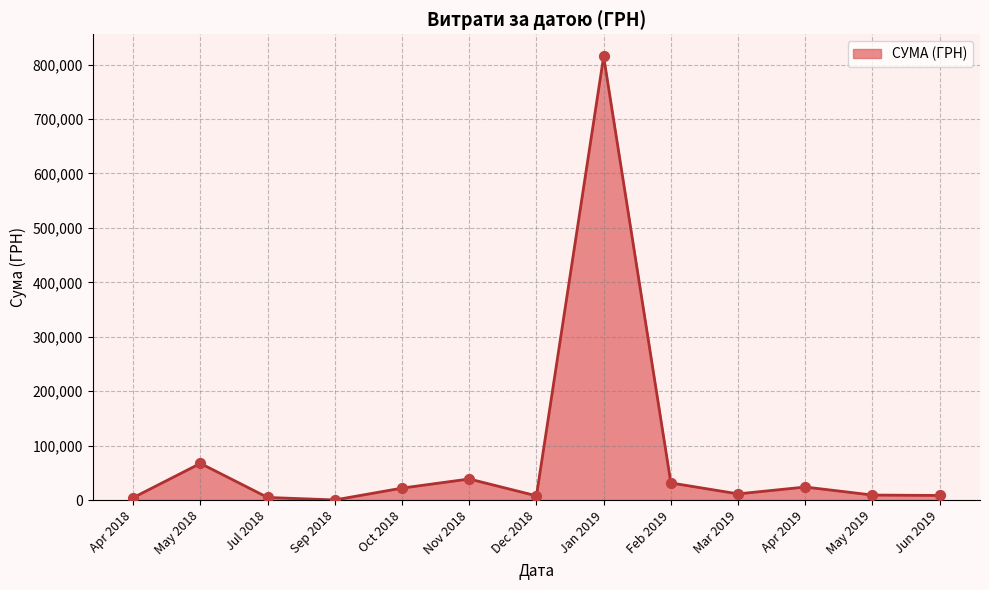

Between Jan 2019 and Feb 2019, which is larger?

Jan 2019